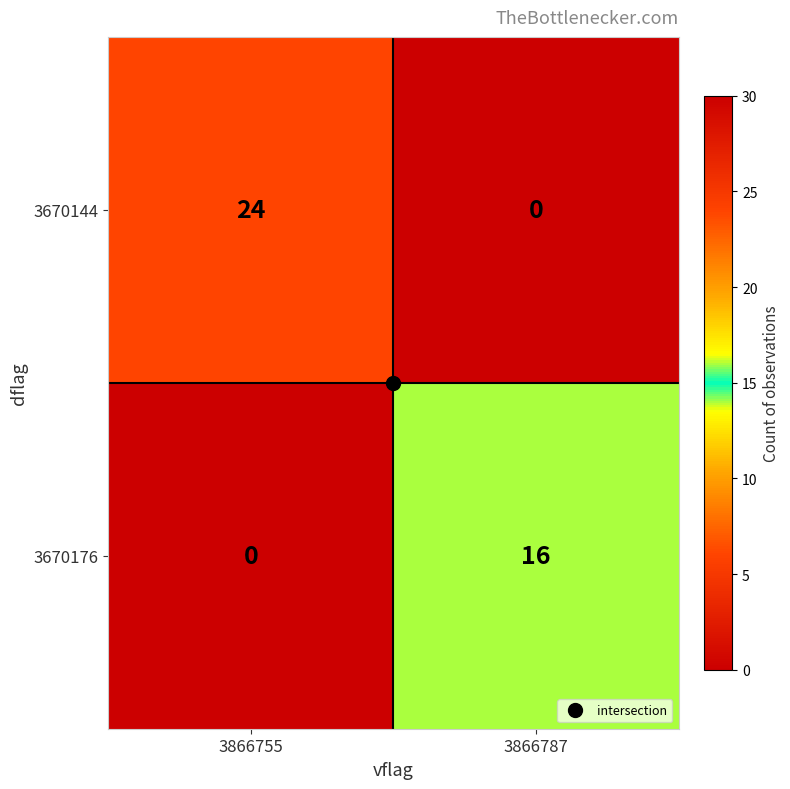

What is the difference between the 3670176 values at 3866787 and 3866755?

16